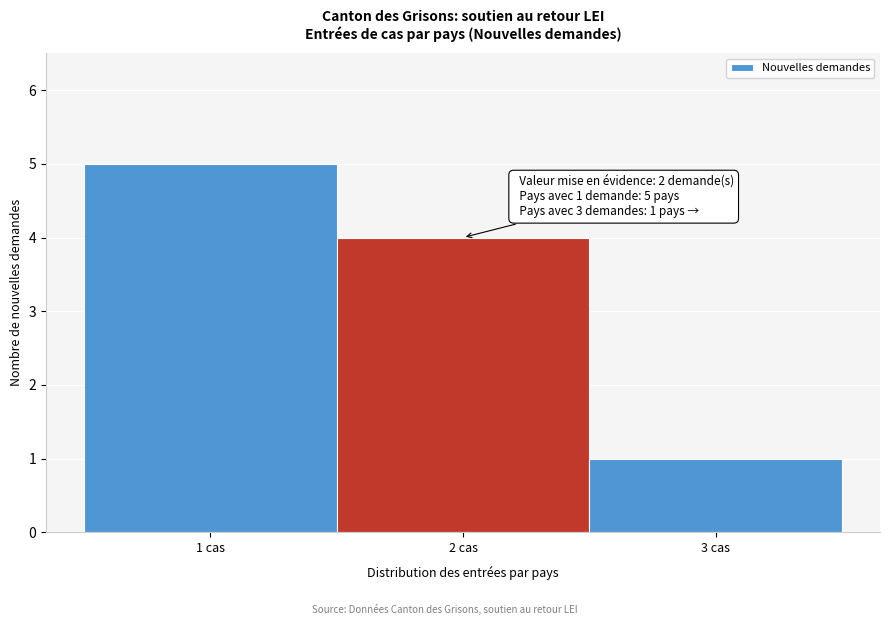

Which range on the x-axis has the tallest bar?

0.5 to 1.5